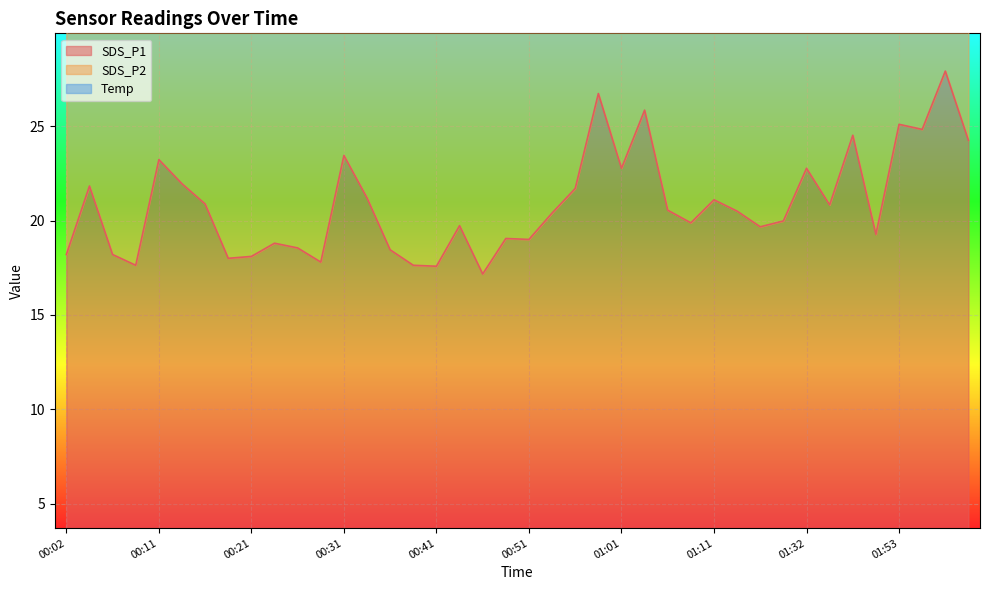

True or false: SDS_P2 has a value of 22.3 at 00:09.

False